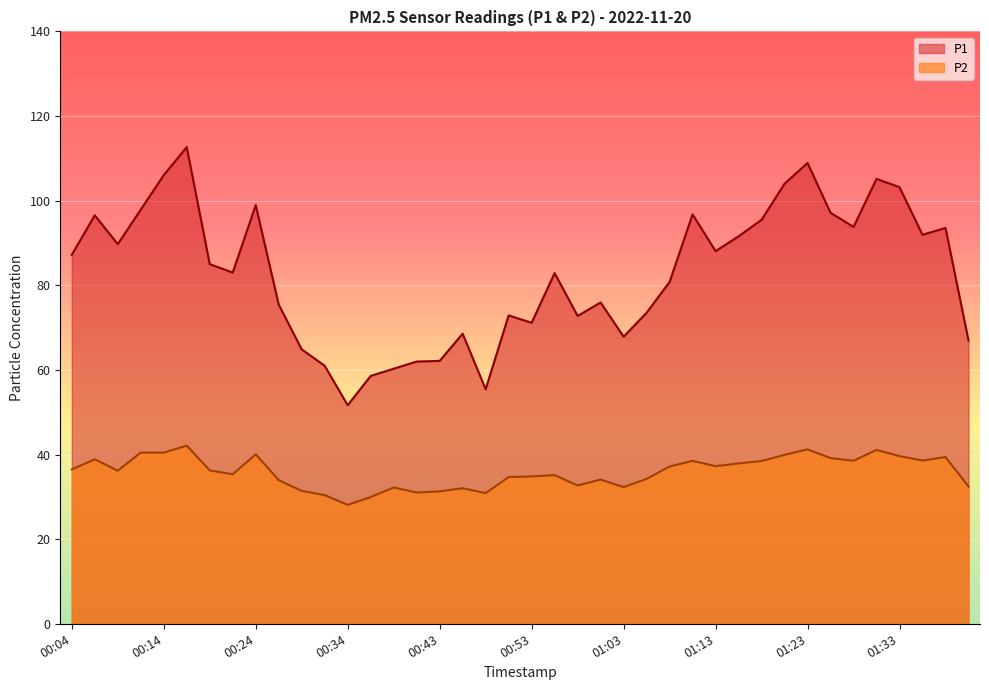

At 00:24, list the series in order from smallest to largest.

P2, P1